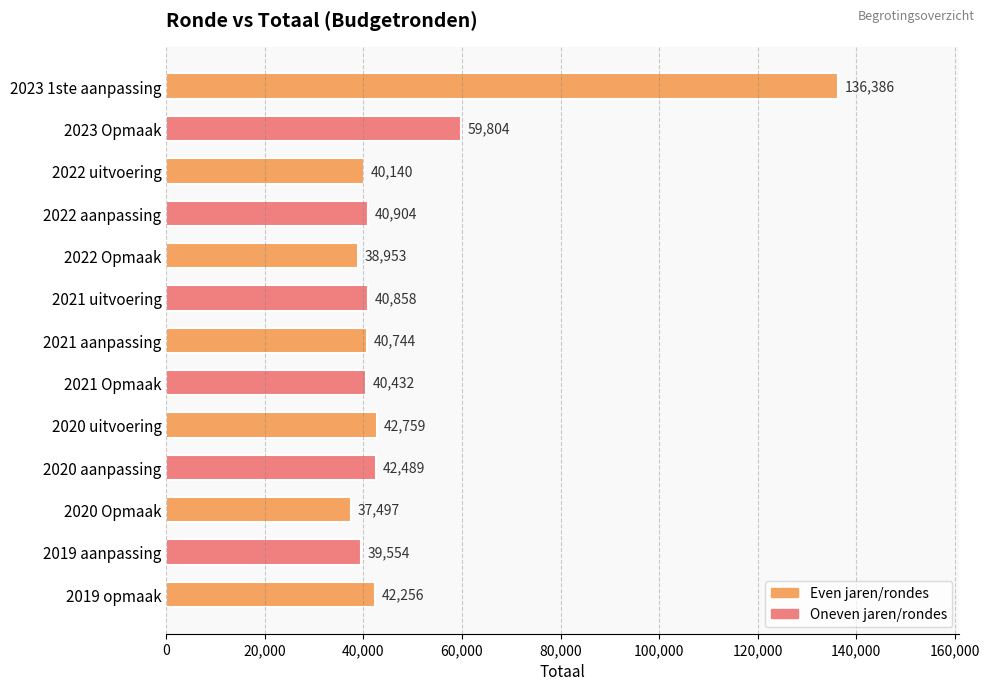

The chart shows a value of 42256 at 2019 opmaak. True or false?

True